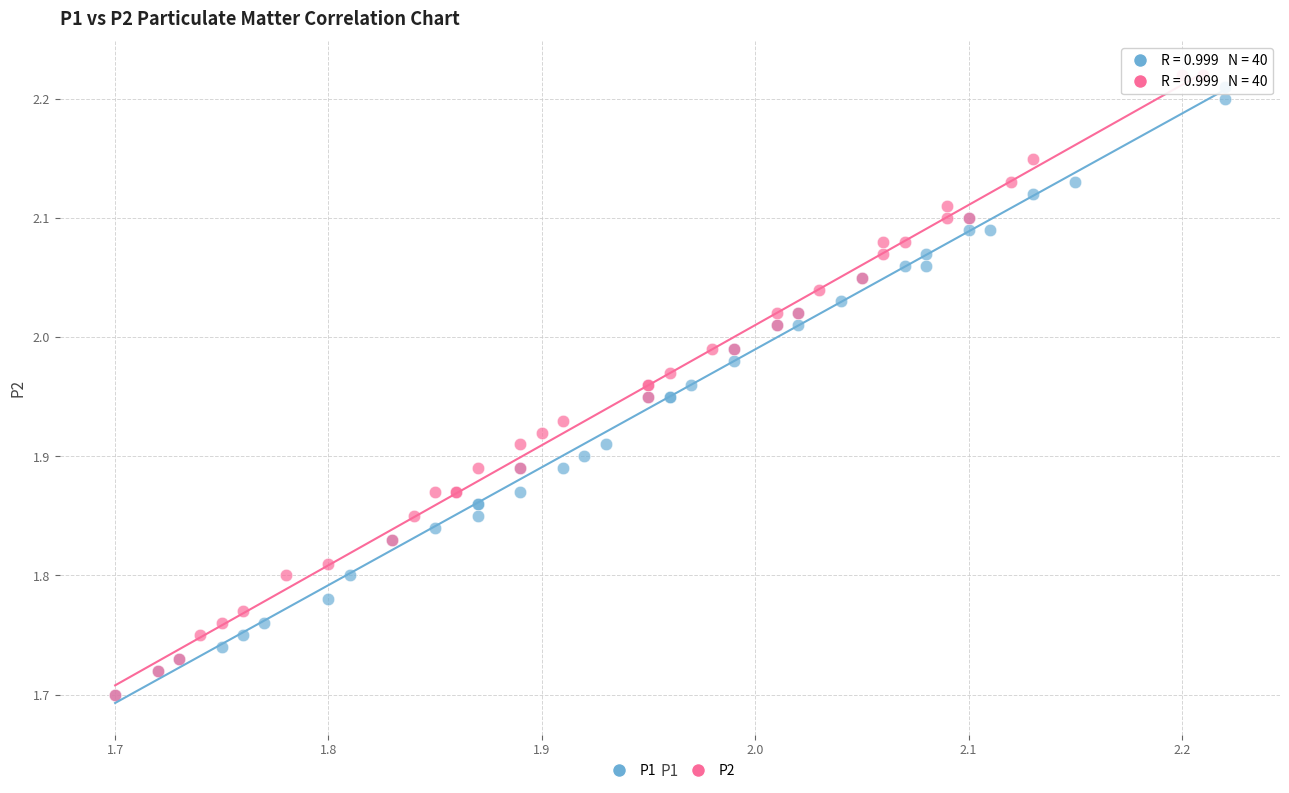

Which series reaches the maximum Y coordinate?

P2